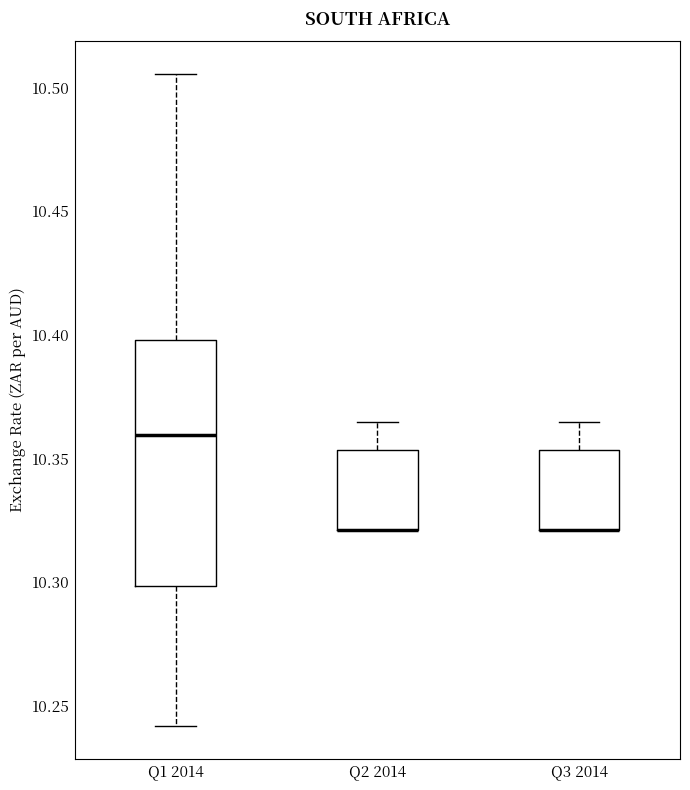

Reading left to right, transcribe this box plot: for each box, give where its median line is, the range the box spans, and where its two whiskers end, as read against the y-axis. The values are not printed on the chart, so give them approximately, as read against the axis.

Q1 2014: median 10.360, box 10.300 to 10.400, whiskers 10.240 to 10.505
Q2 2014: median 10.320 (drawn on the box's lower edge), box 10.320 to 10.355, whiskers 10.320 to 10.365
Q3 2014: median 10.320 (drawn on the box's lower edge), box 10.320 to 10.355, whiskers 10.320 to 10.365